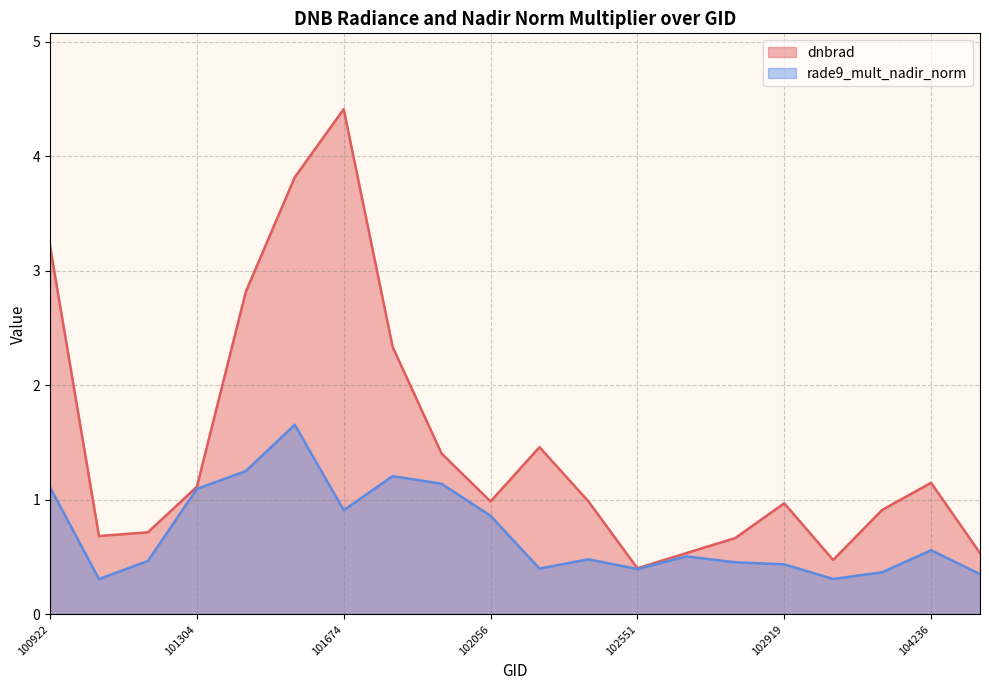

How many lines are shown in the chart?

2